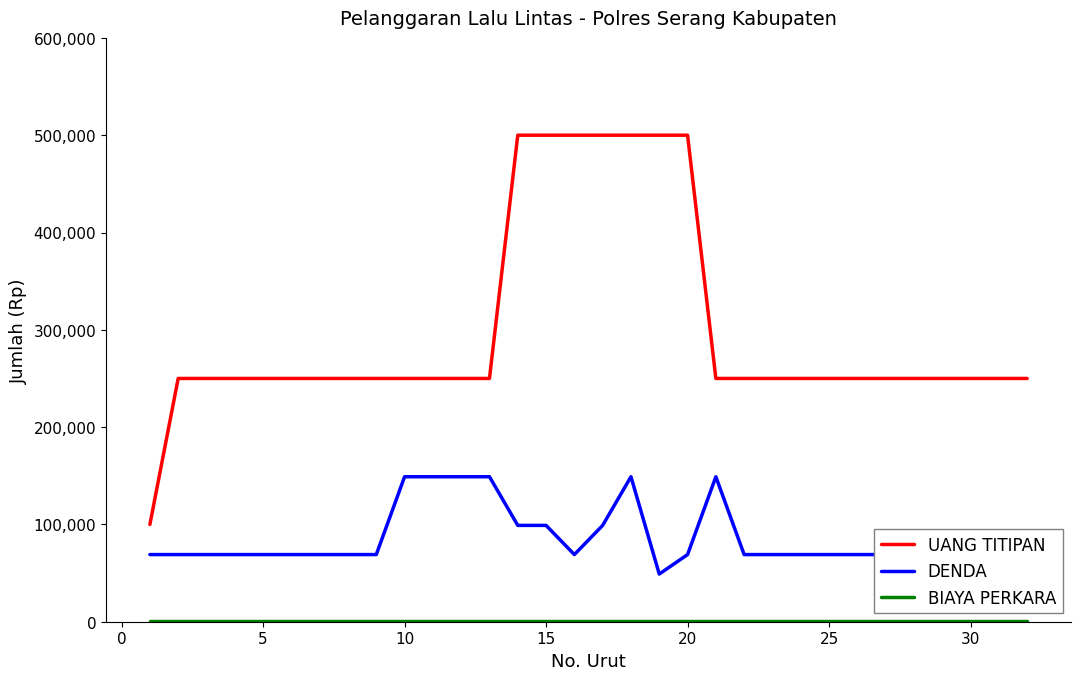

Which series has the largest total across all categories?

UANG TITIPAN